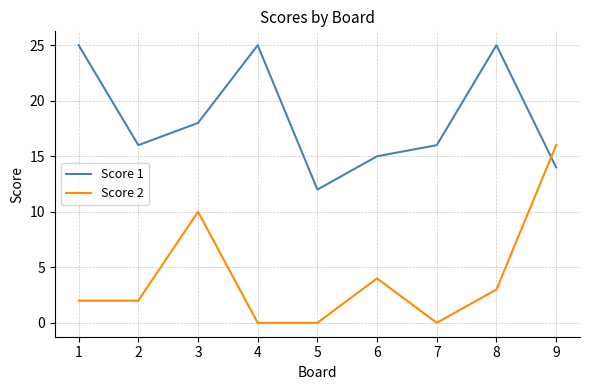

Which series has the widest spread of values?

Score 2